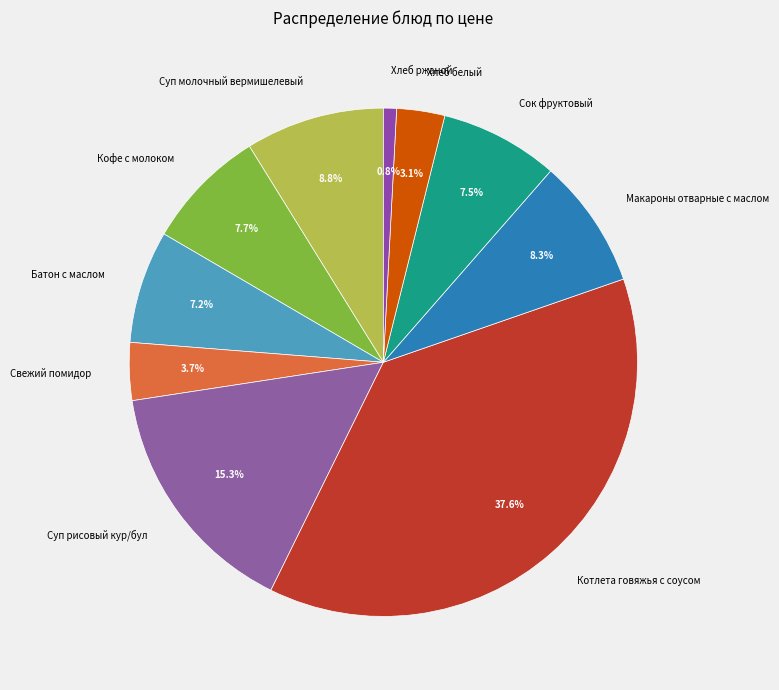

What is the smallest slice in the pie chart?

Хлеб ржаной